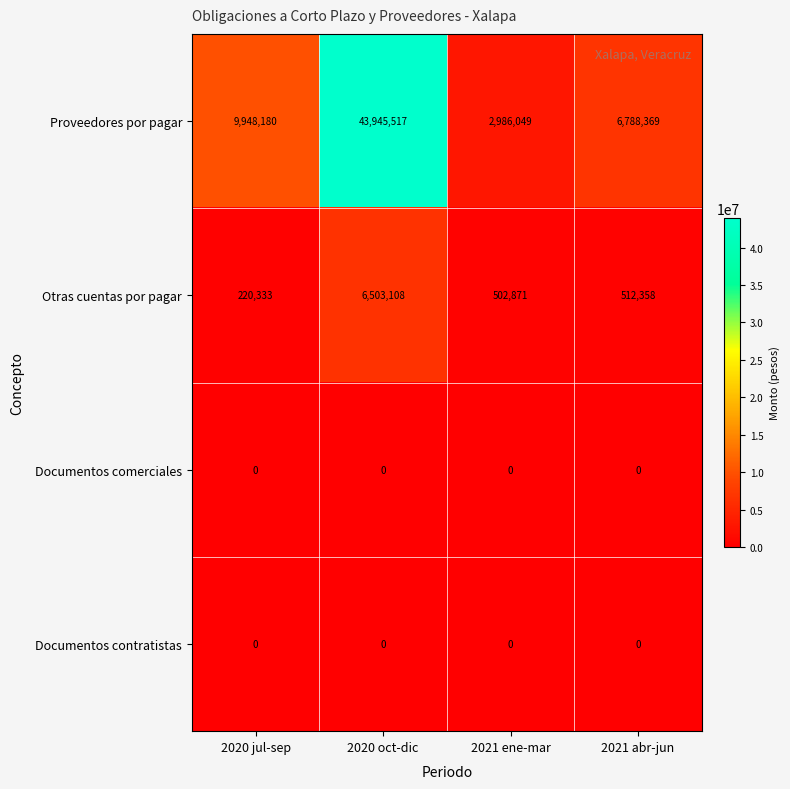

What is the lowest value of the Otras cuentas por pagar series?

220333